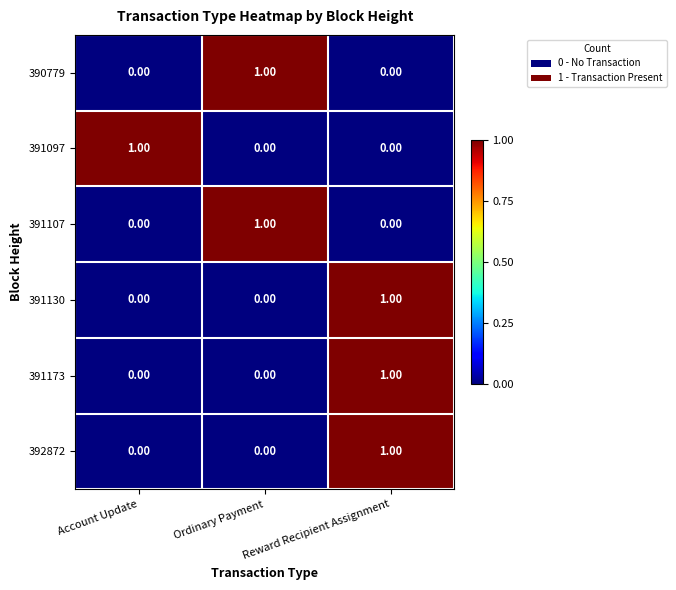

Which category has the highest value in the 390779 series?

Ordinary Payment